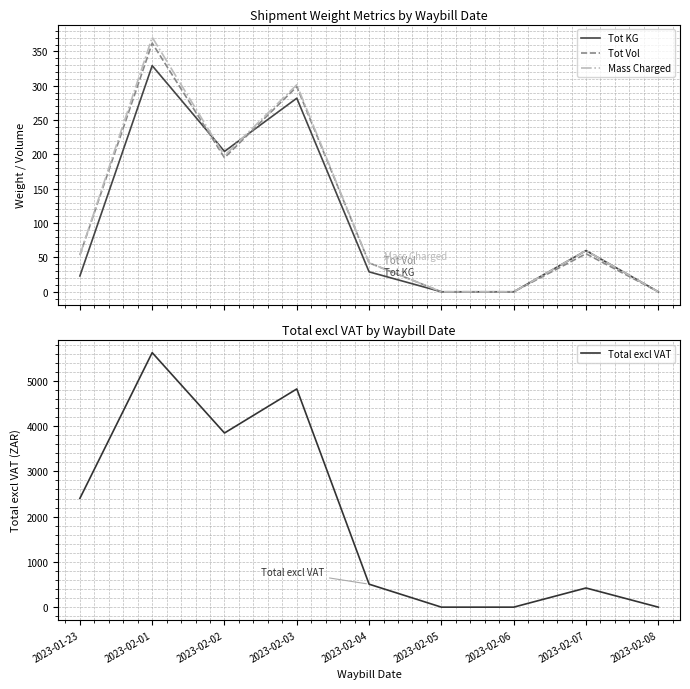

Rank the categories by Total excl VAT value from lowest to highest.

2023-02-05, 2023-02-06, 2023-02-08, 2023-02-07, 2023-02-04, 2023-01-23, 2023-02-02, 2023-02-03, 2023-02-01